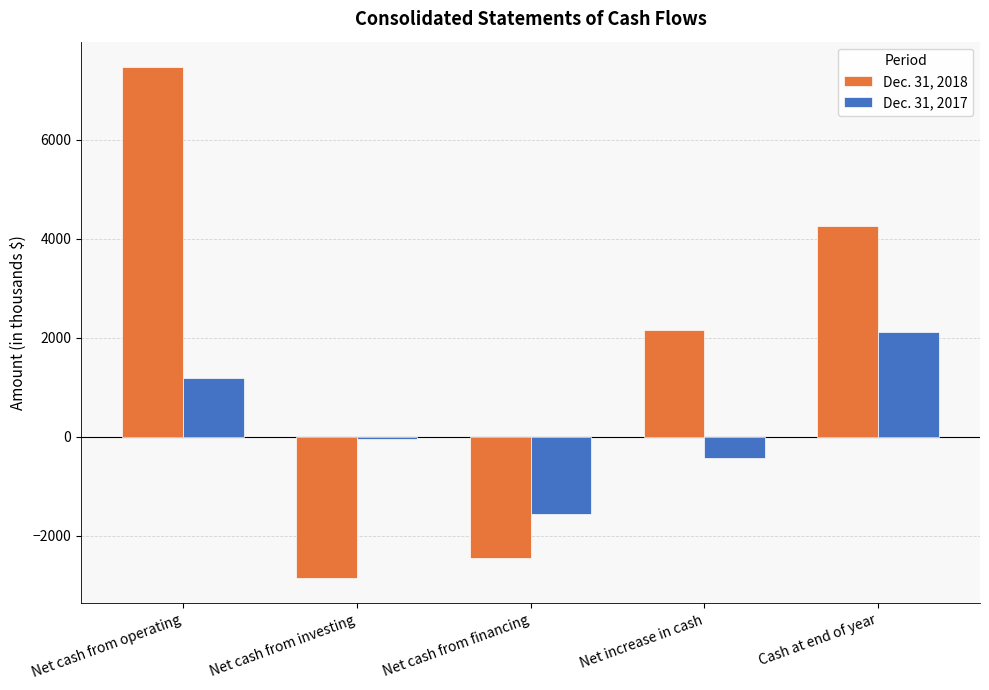

Does the chart contain any negative values?

Yes